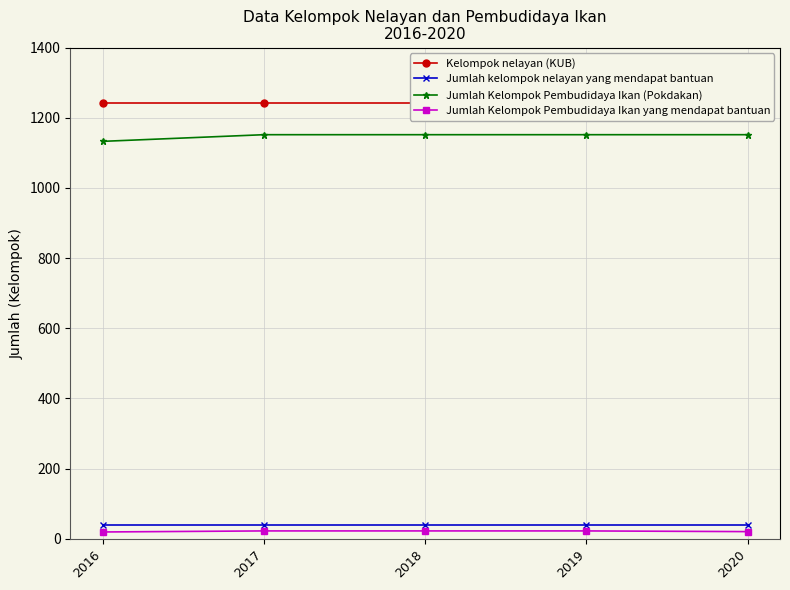

Does the chart have visible grid lines?

Yes